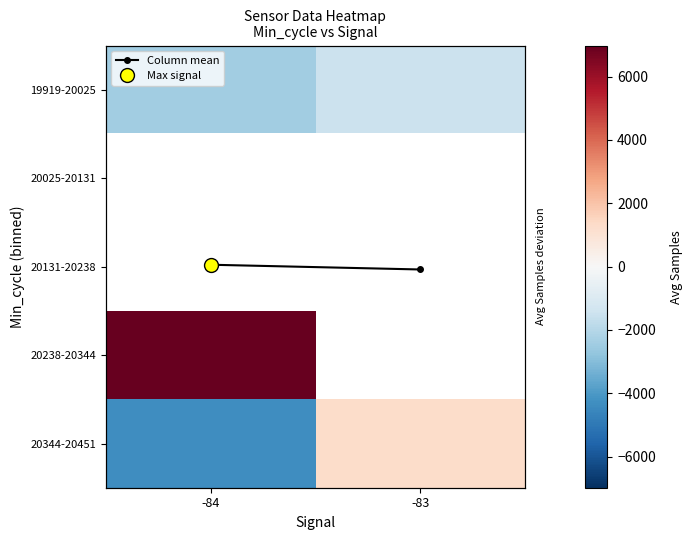

At which label is 20344-20451 closest to -1518?

-83